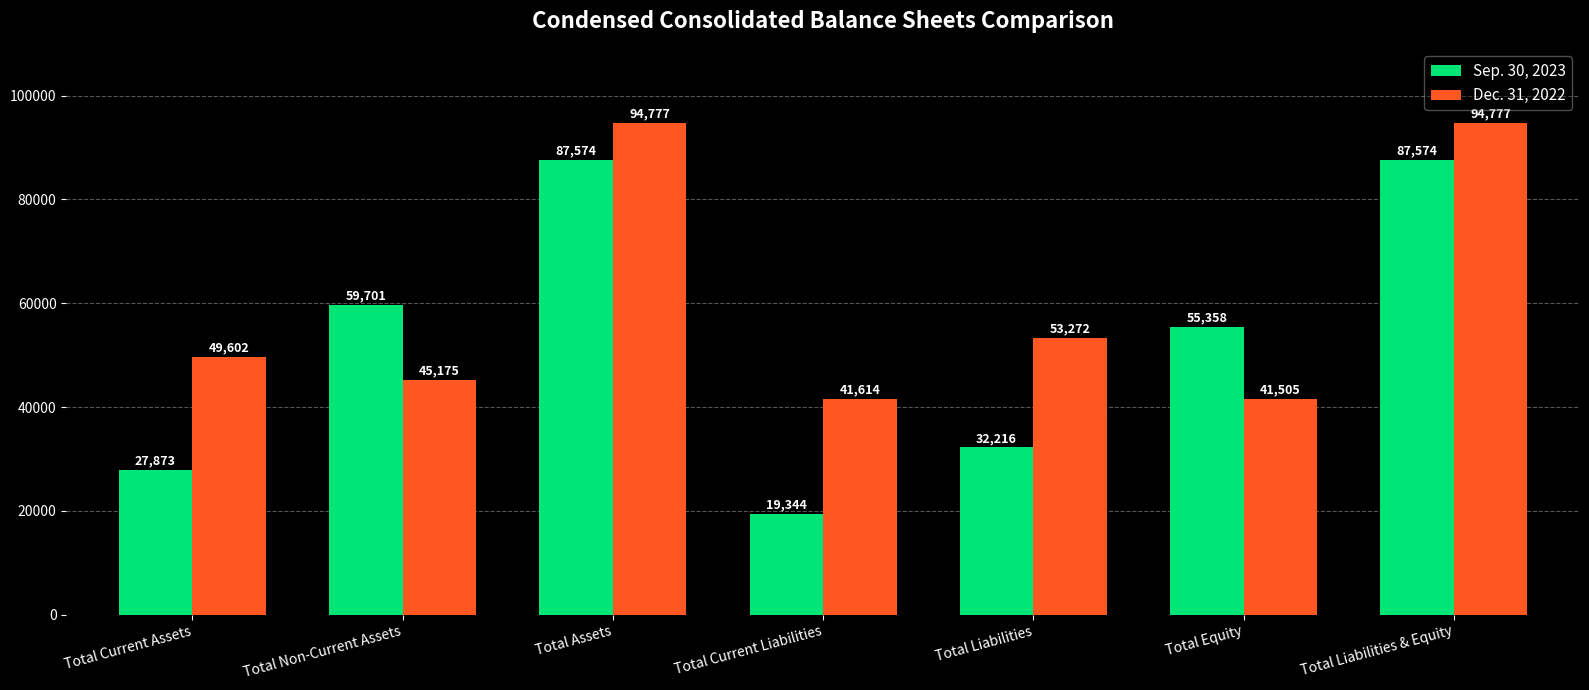

At how many categories does at least one series exceed 32455?

7